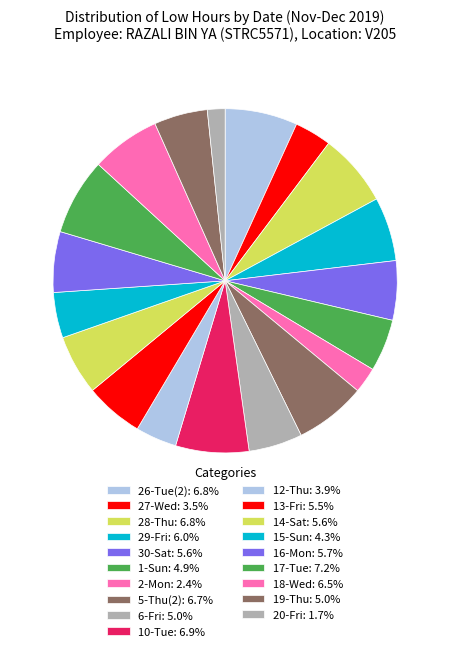

How much of the chart is everything except 20-Fri?

98.3%